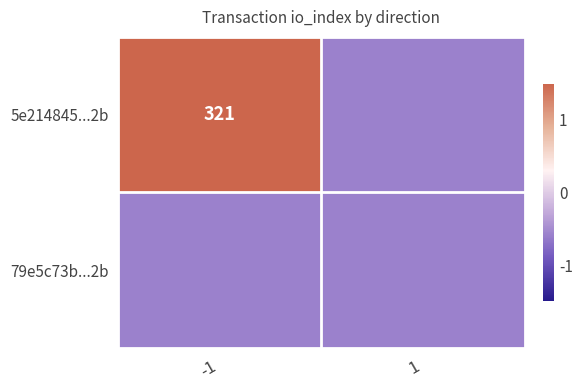

Rank the series by their maximum value, from highest to lowest.

5e214845...2b, 79e5c73b...2b